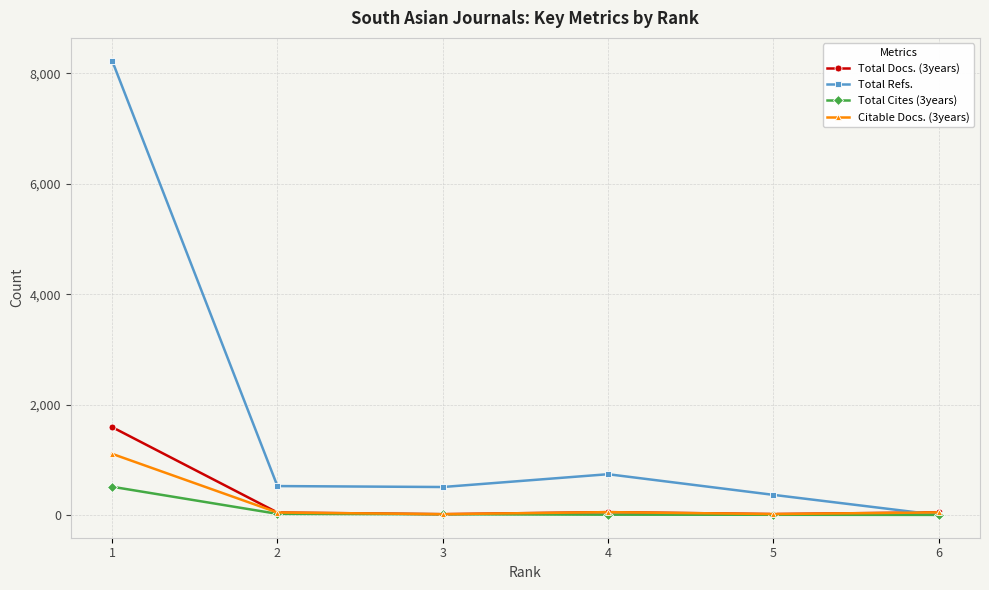

Which series has the largest total across all categories?

Total Refs.